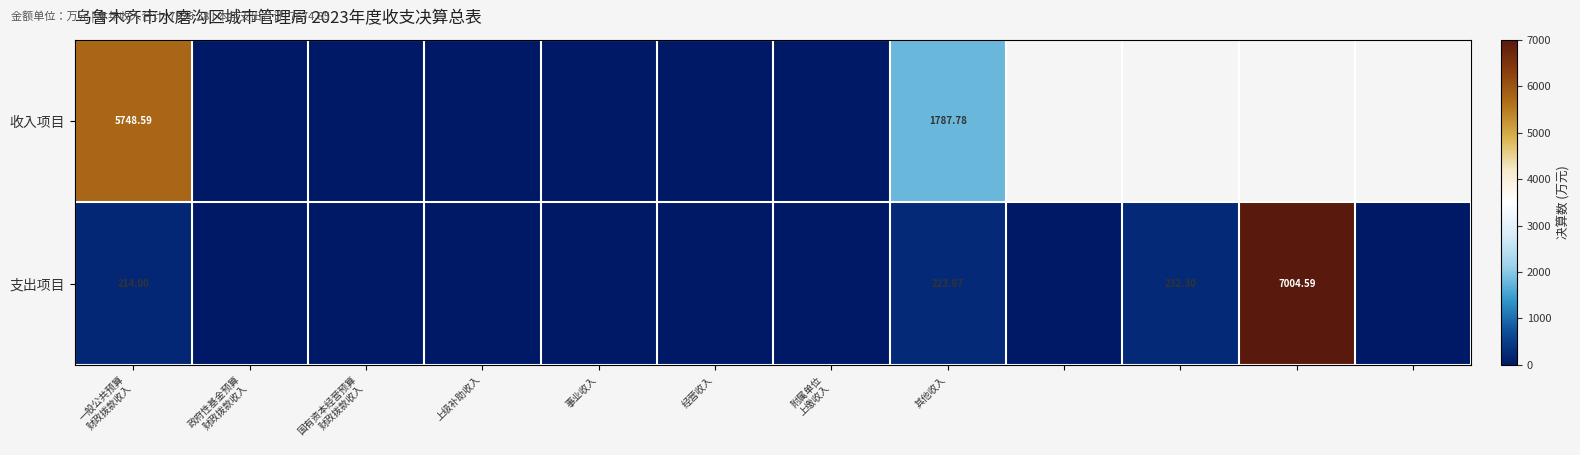

How many positive values does the 支出项目 series have?

4